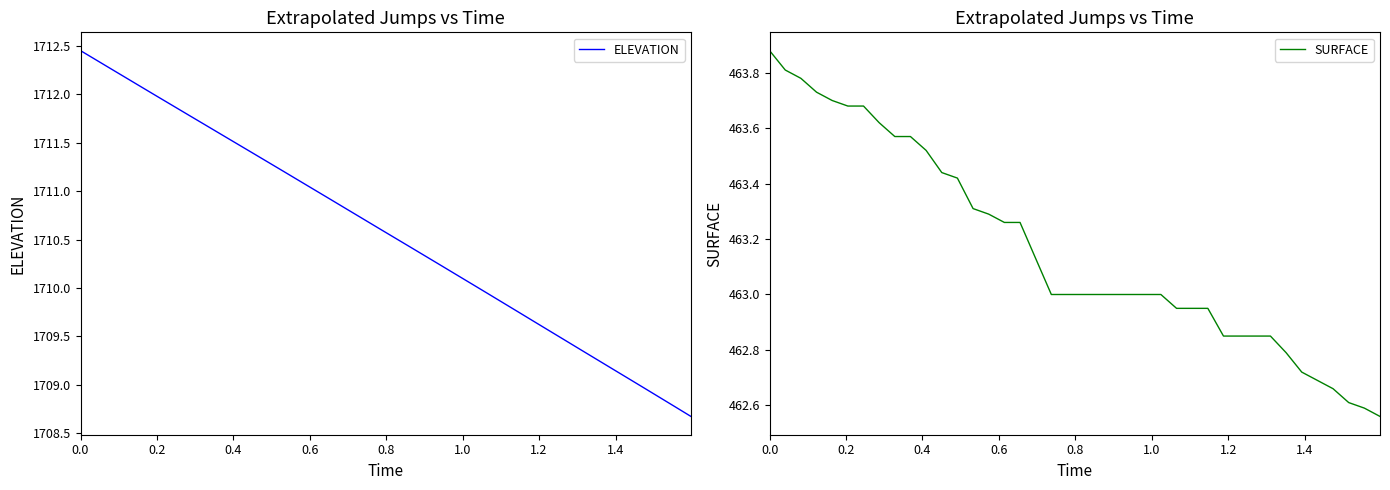

List the series in order of their peak value, highest first.

ELEVATION, SURFACE